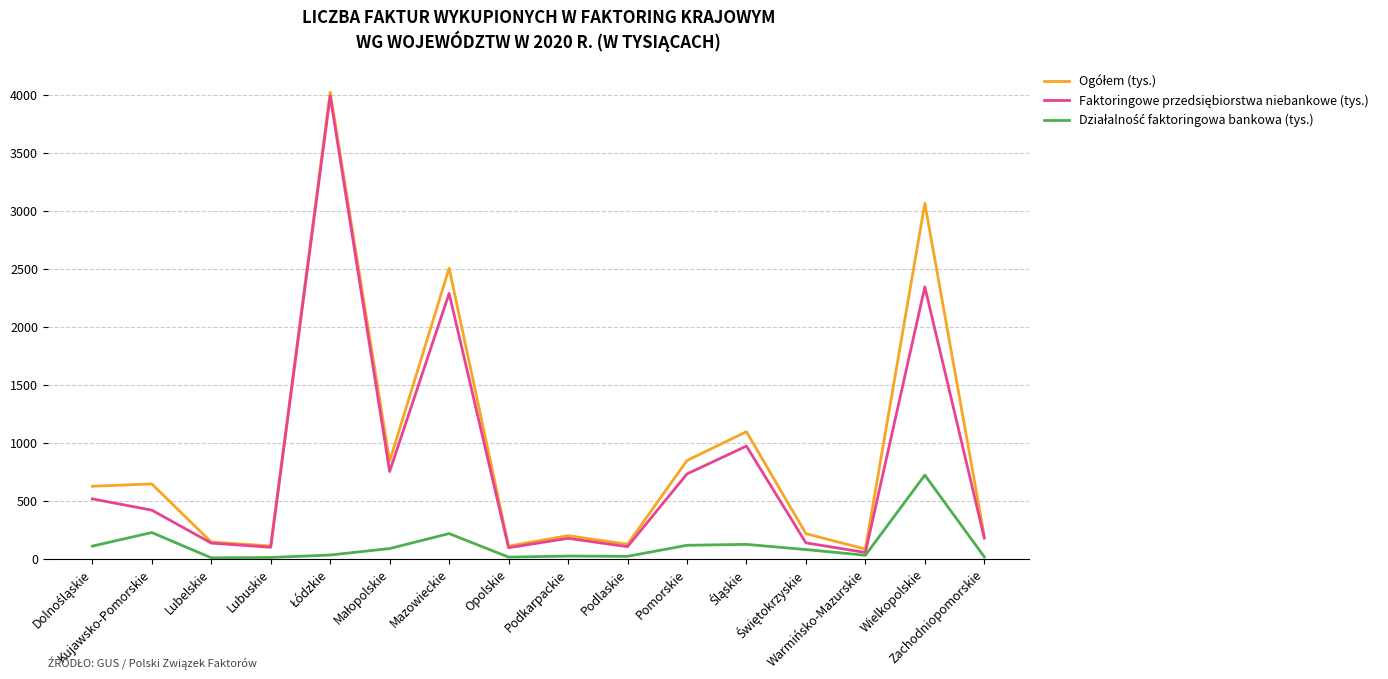

What is the greatest value displayed?

4021